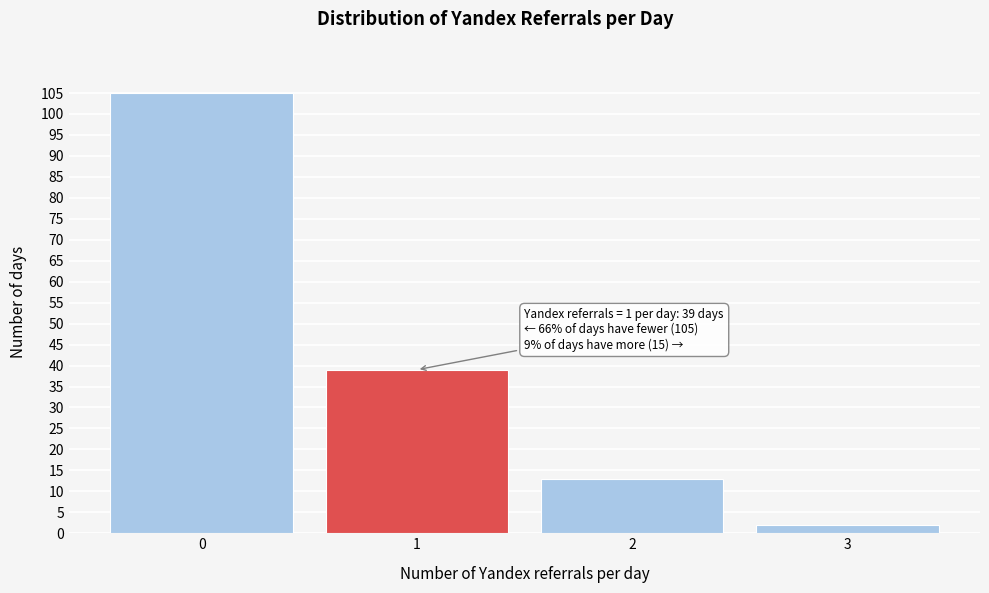

Reading left to right, extract all data points from this chart.

0=105	1=39	2=13	3=2